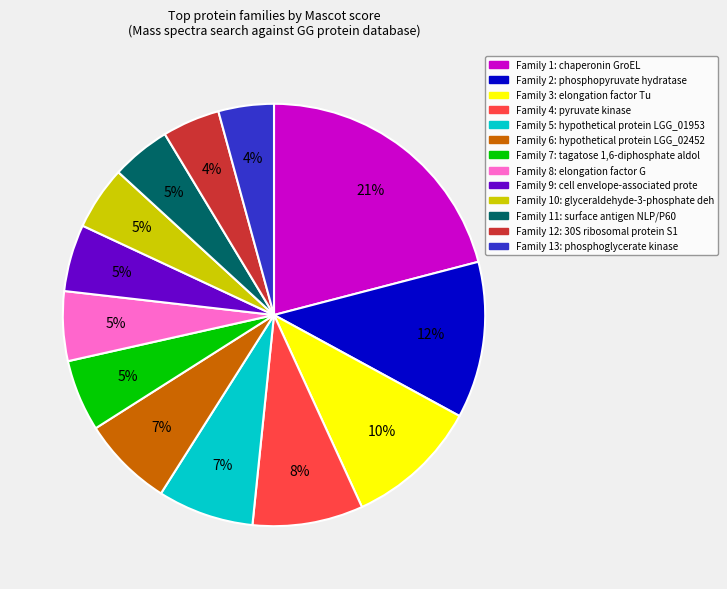

Is there any slice that represents more than half of the pie?

No